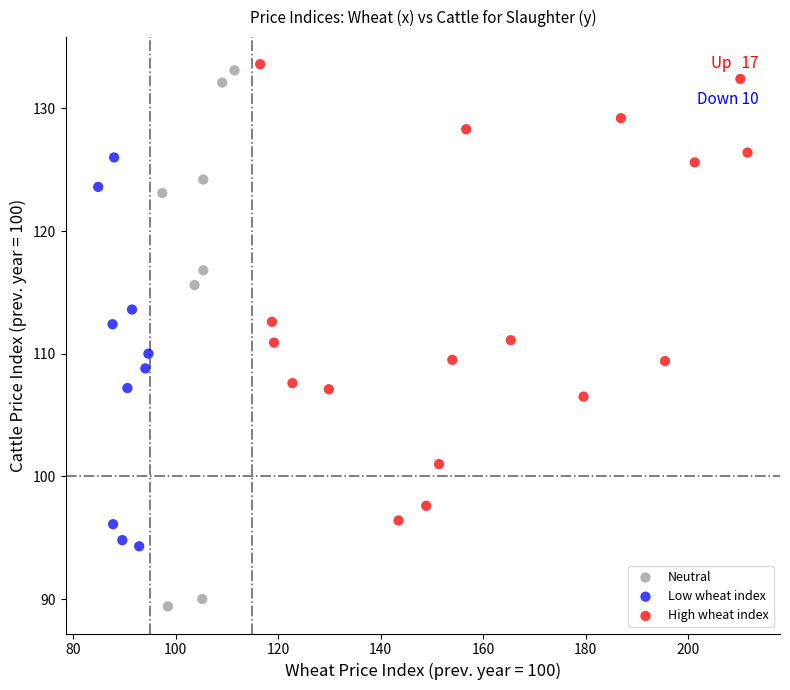

Which series contains the lowest Y value?

Neutral